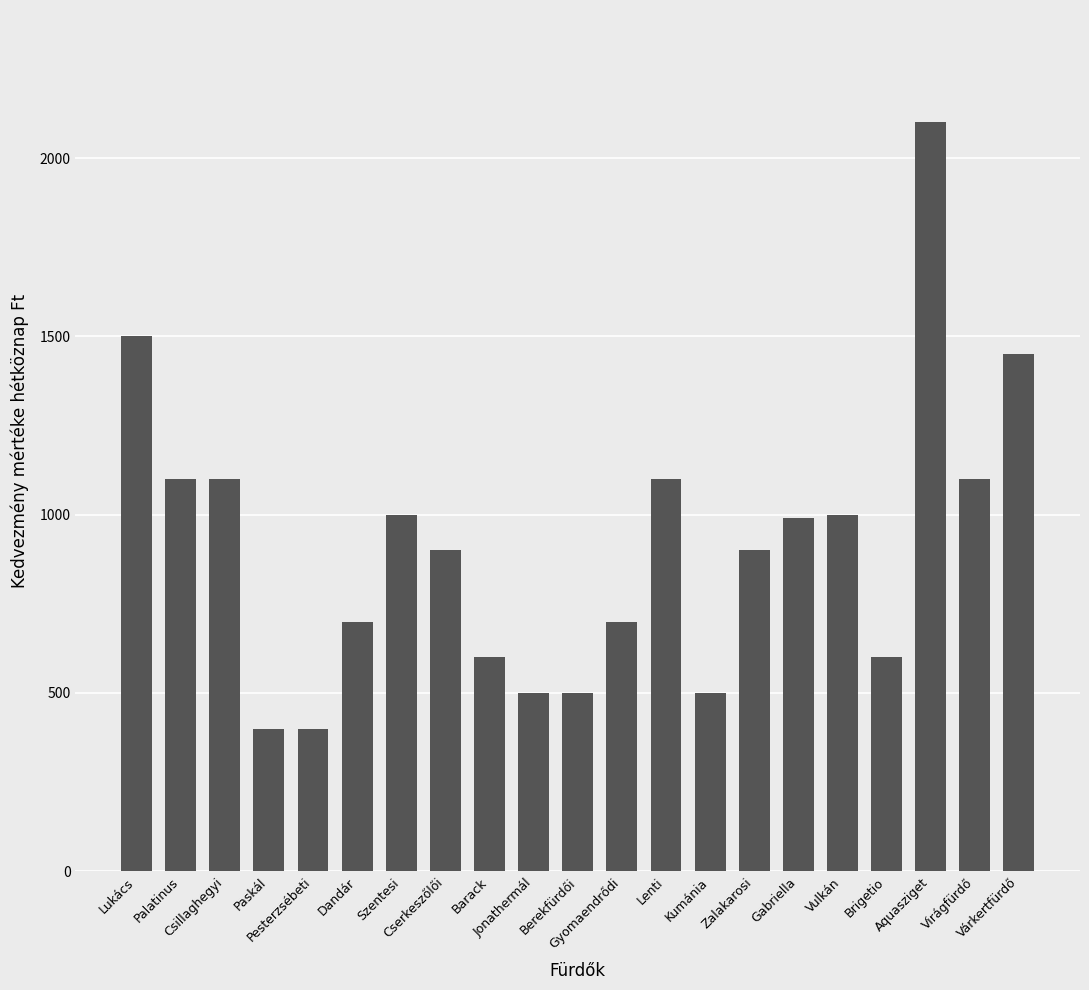

What is the average value?

911